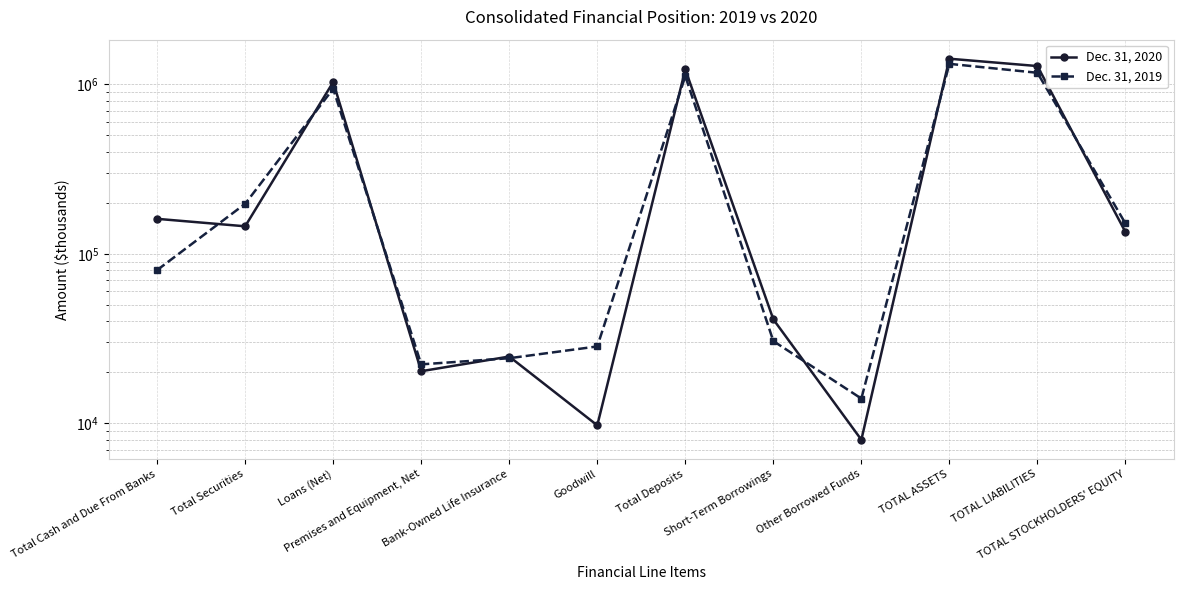

At which label is Dec. 31, 2020 closest to 712360?

Loans (Net)